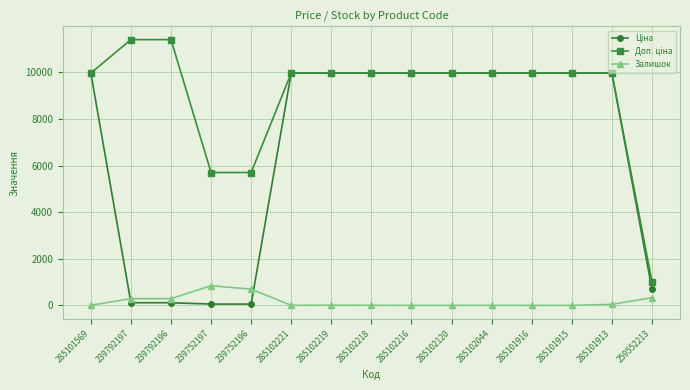

How many values in the Залишок series are below 7?

7